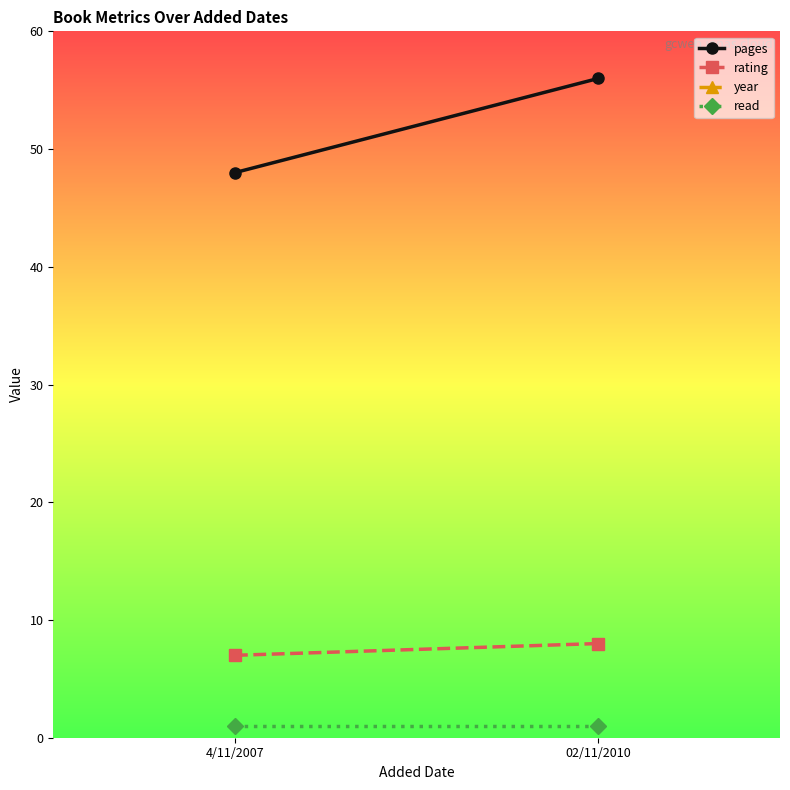

What is the sum of all year values?

4014